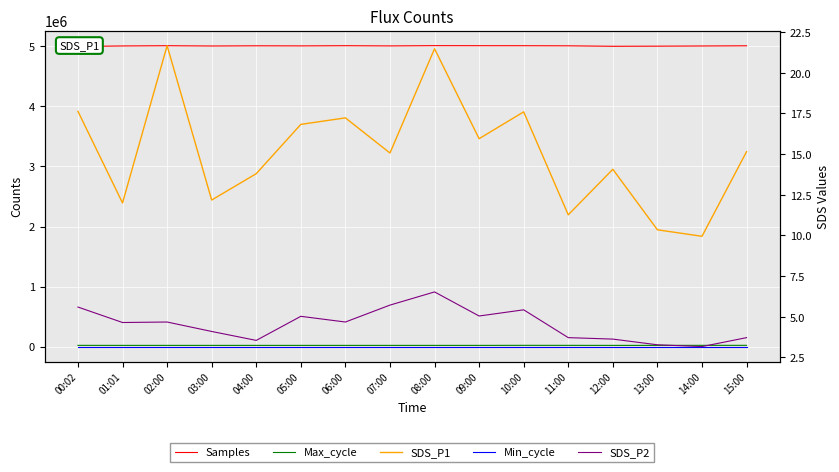

Which series changed the most between 02:00 and 11:00?

Samples